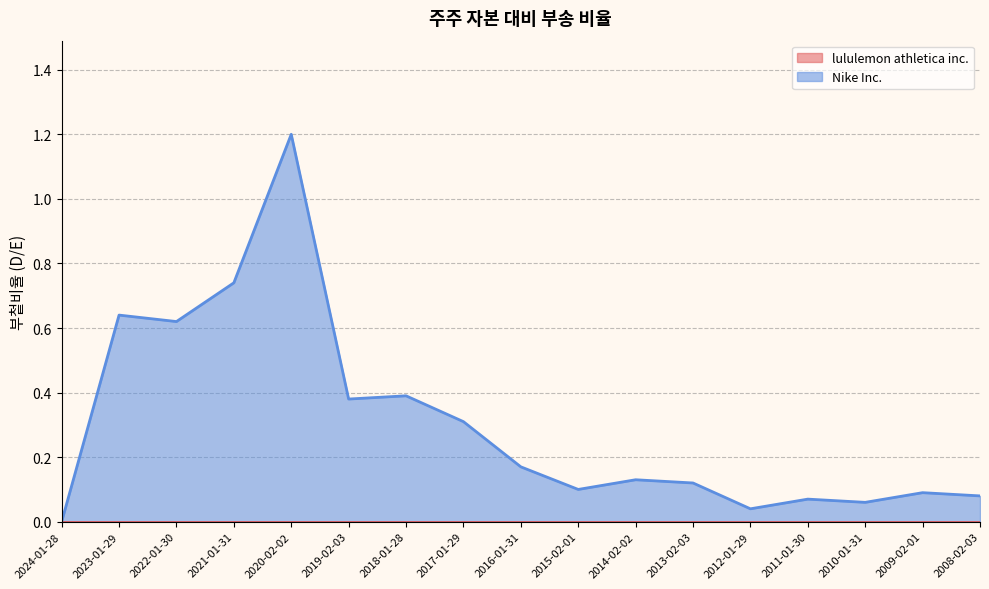

Reading left to right, list all the values displayed in this chart.

2024-01-28=0.0	2023-01-29=0.6	2022-01-30=0.6	2021-01-31=0.7	2020-02-02=1.2	2019-02-03=0.4	2018-01-28=0.4	2017-01-29=0.3	2016-01-31=0.2	2015-02-01=0.1	2014-02-02=0.1	2013-02-03=0.1	2012-01-29=0.0	2011-01-30=0.1	2010-01-31=0.1	2009-02-01=0.1	2008-02-03=0.1